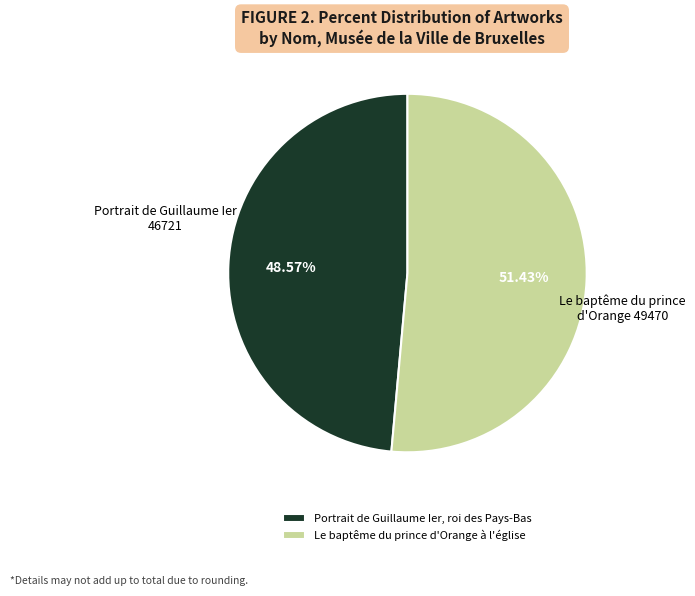

To the nearest percent, what is the difference between the largest and smallest slice percentages?

3%